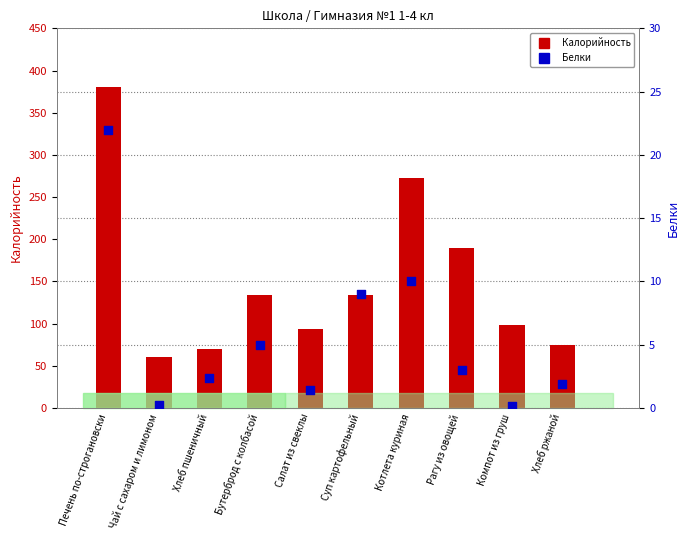

What is the total value across all series at Котлета куриная?

283.0